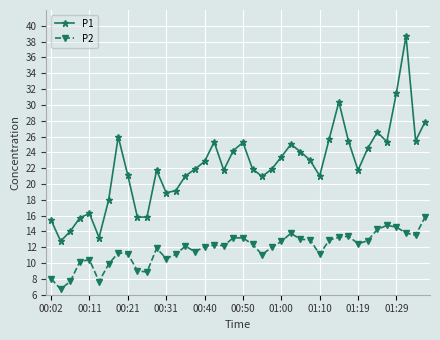

In P1, how many points are higher than both neighbors (excluding endpoints)?

9